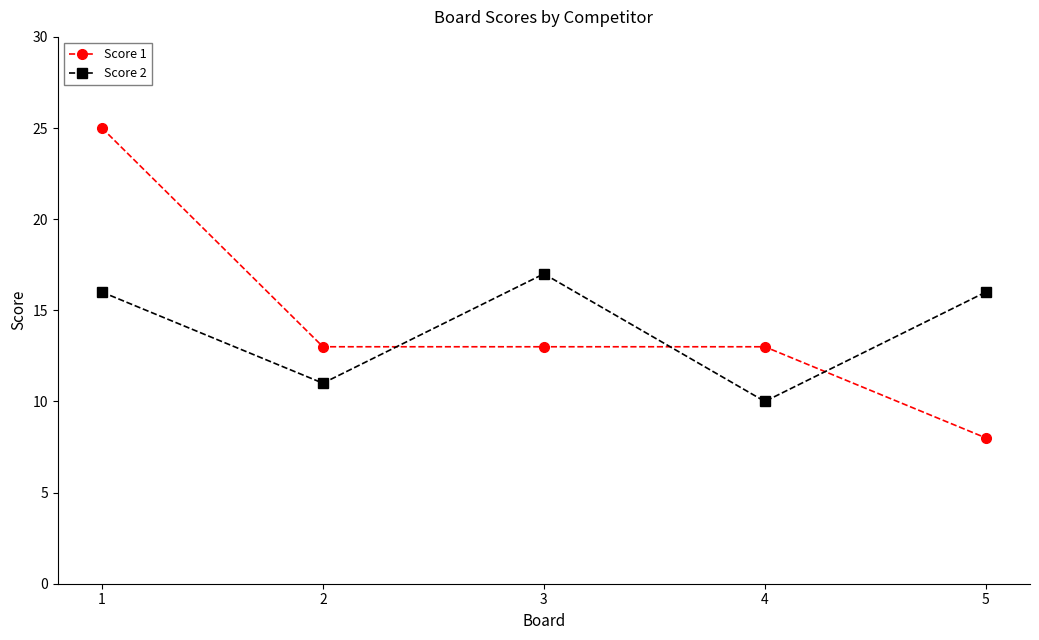

Where is Score 2 nearest to the value 13?

2